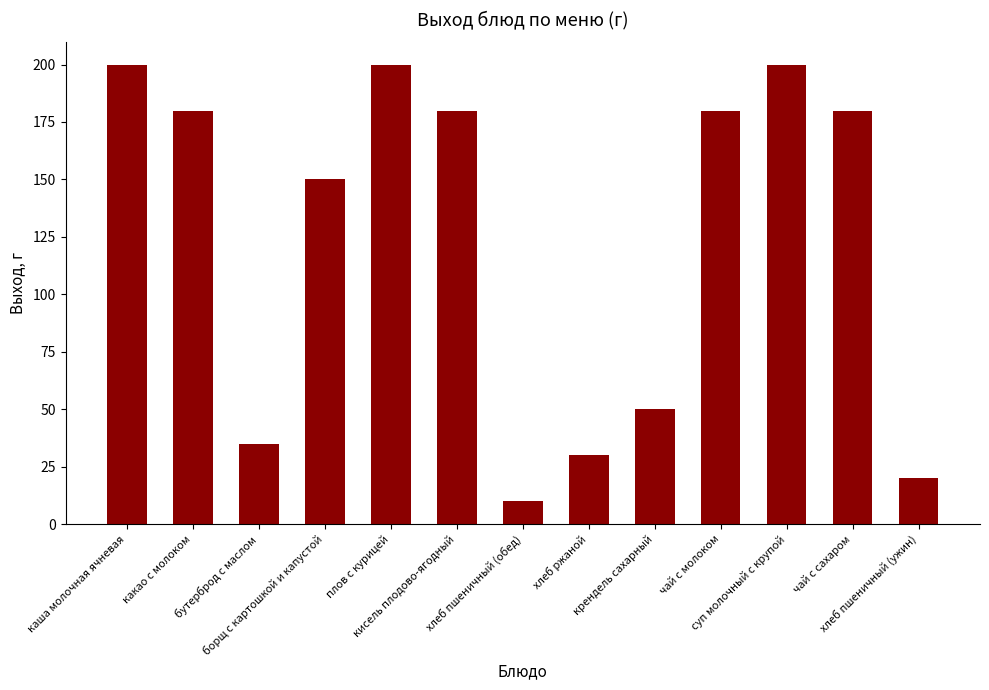

Which label corresponds to the smallest value in the chart?

хлеб пшеничный (обед)